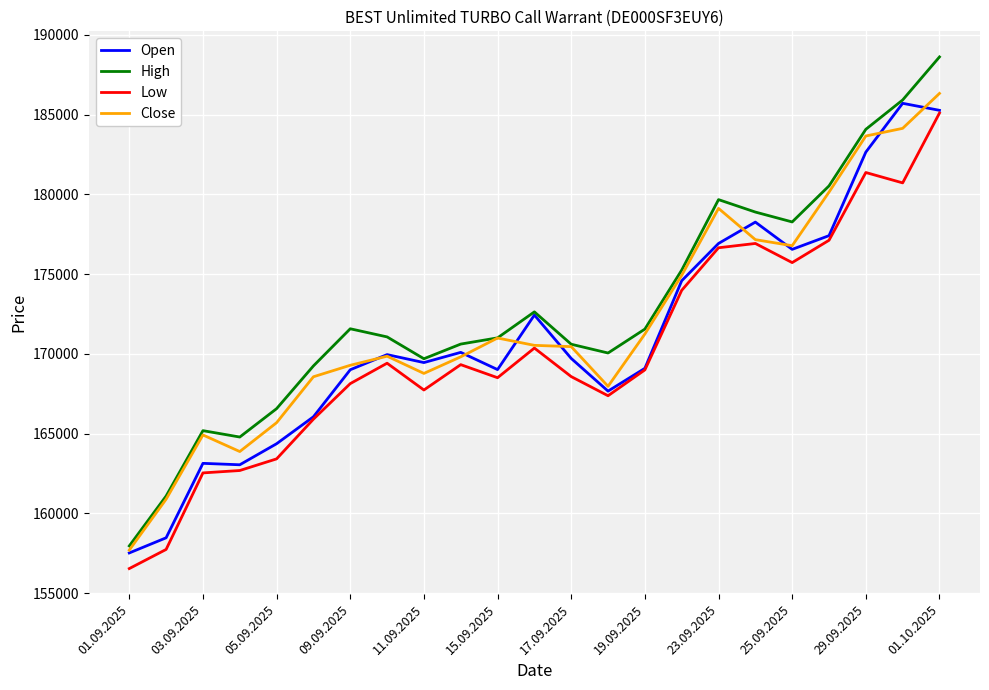

What is the lowest value of the High series?

157955